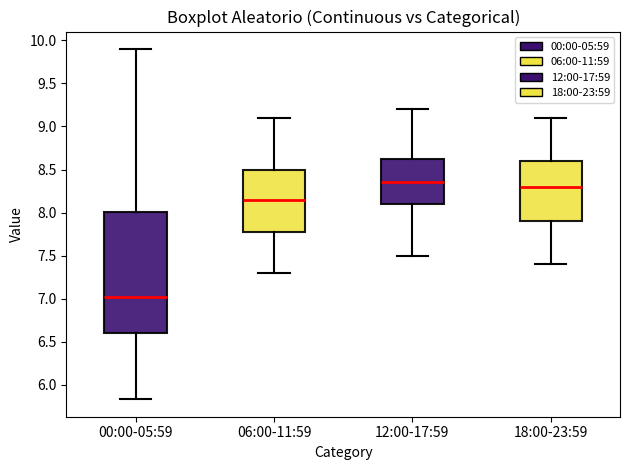

Reading left to right, transcribe this box plot: for each box, give where its median line is, the range the box spans, and where its two whiskers end, as read against the y-axis. The values are not printed on the chart, so give them approximately, as read against the axis.

00:00-05:59: median 7.00, box 6.60 to 8.00, whiskers 5.85 to 9.90
06:00-11:59: median 8.15, box 7.80 to 8.50, whiskers 7.30 to 9.10
12:00-17:59: median 8.35, box 8.10 to 8.65, whiskers 7.50 to 9.20
18:00-23:59: median 8.30, box 7.90 to 8.60, whiskers 7.40 to 9.10